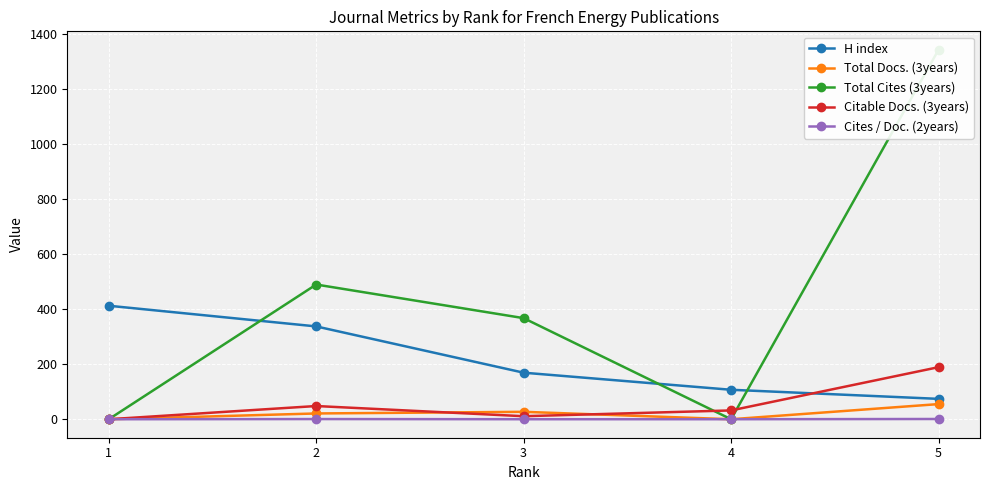

What is the sum of all H index values?

1099.0